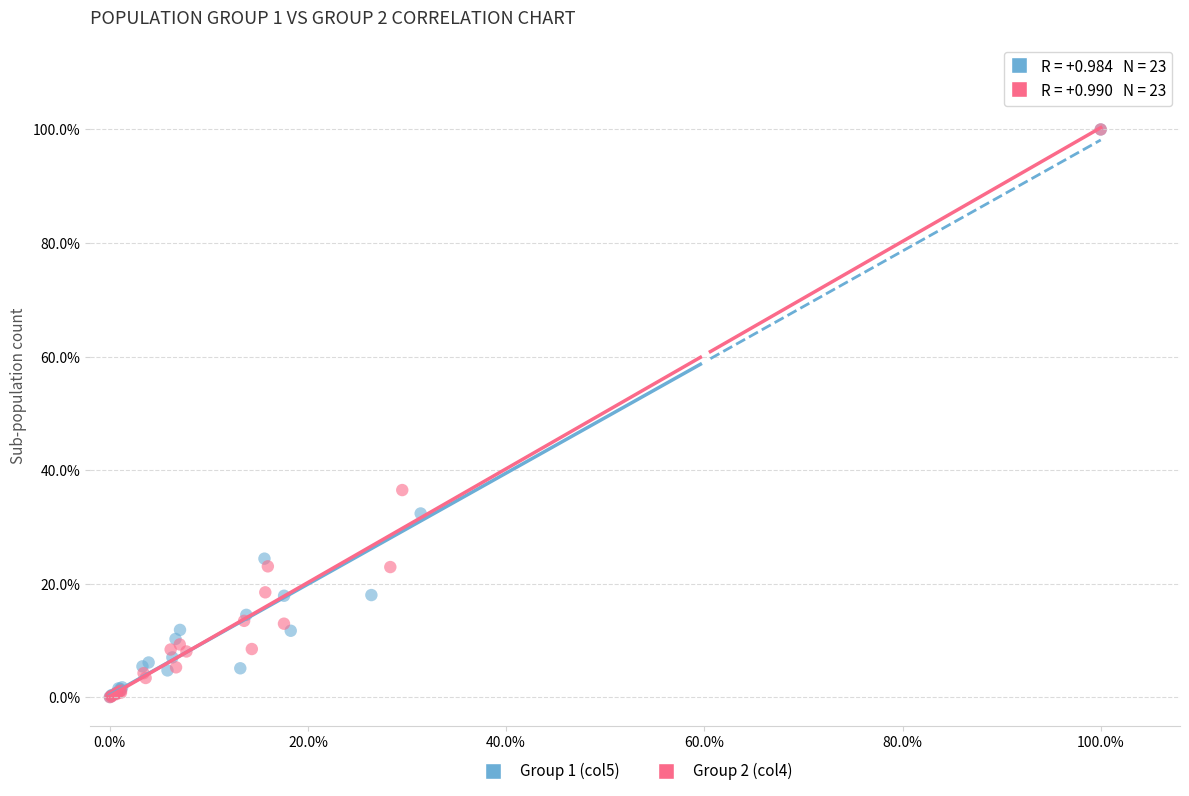

What are all the series names shown in the legend?

Group 1 (col5), Group 2 (col4)